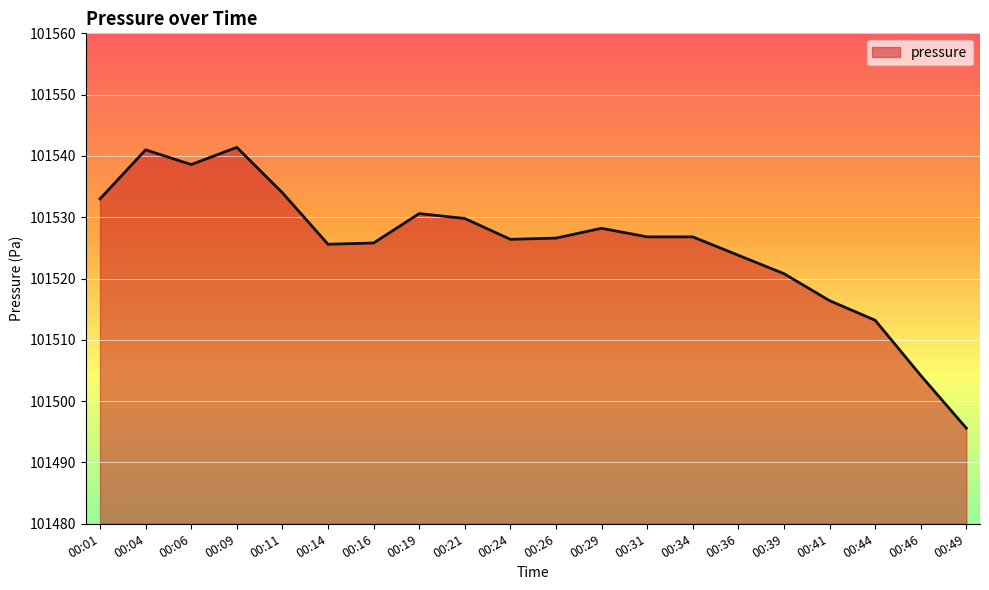

True or false: there are more than 1 points higher than both neighbors.

True